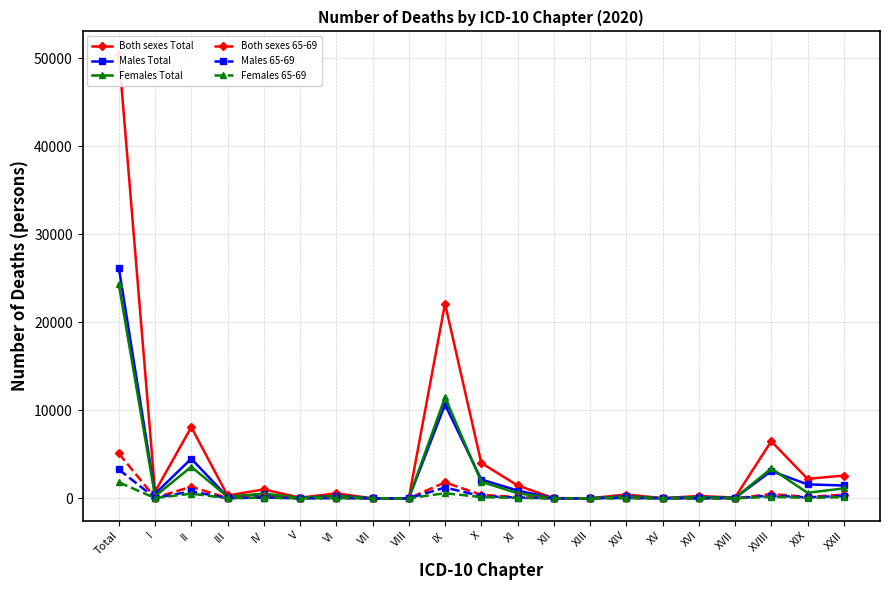

What is the difference between the Females Total values at II and XI?

3010